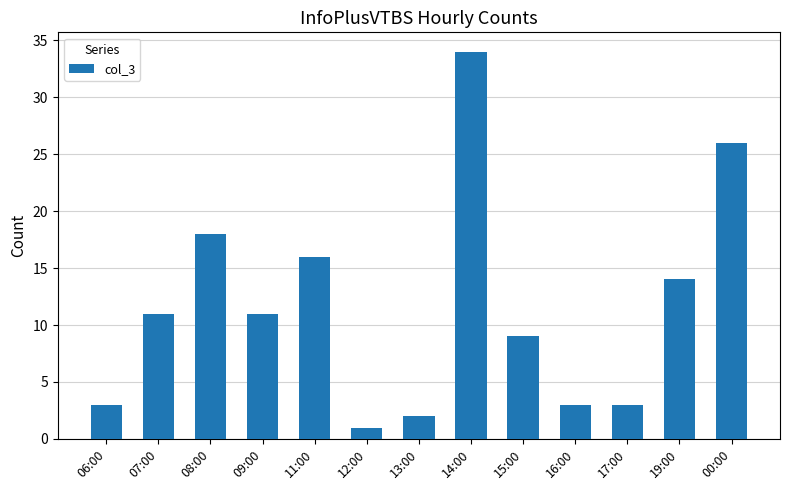

What is the difference between the maximum and minimum values?

33